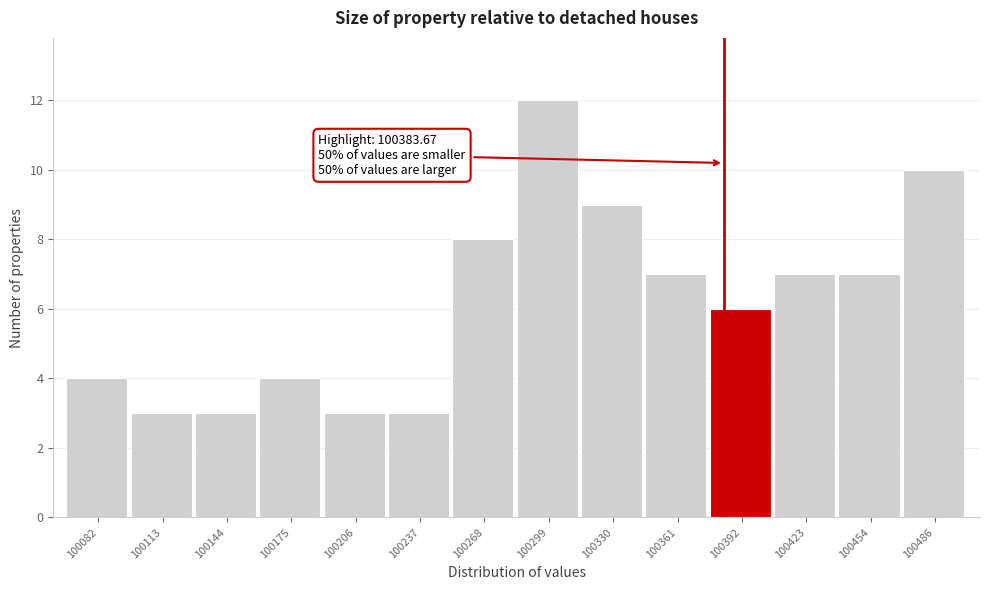

Which range on the x-axis has the tallest bar?

100285 to 100315